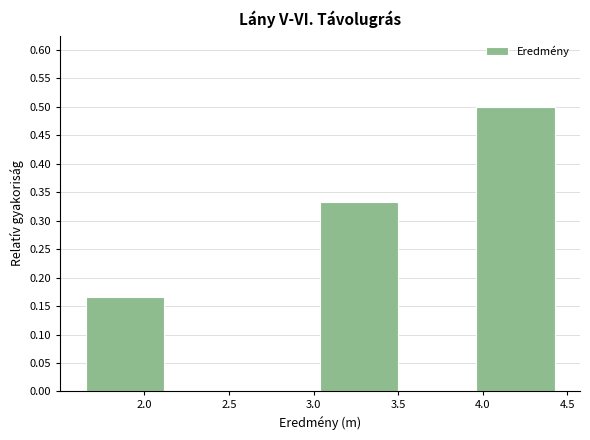

Over which range of the x-axis is the bar tallest?

3.95 to 4.45